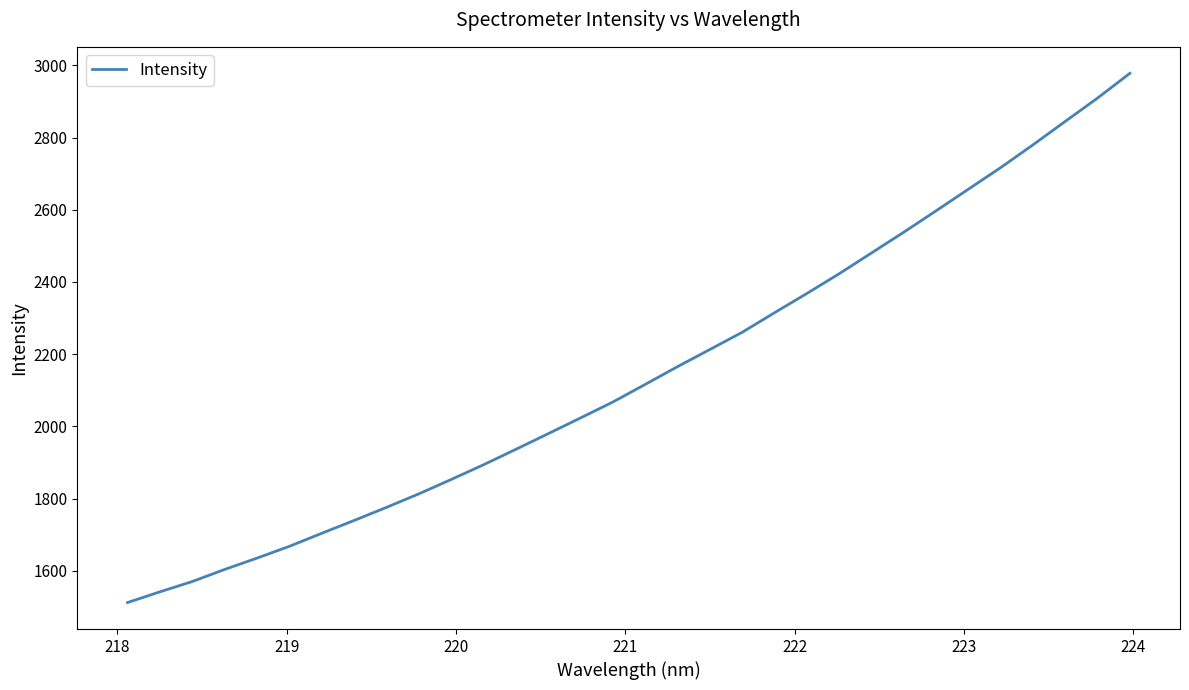

What is the smallest value displayed?

1511.9